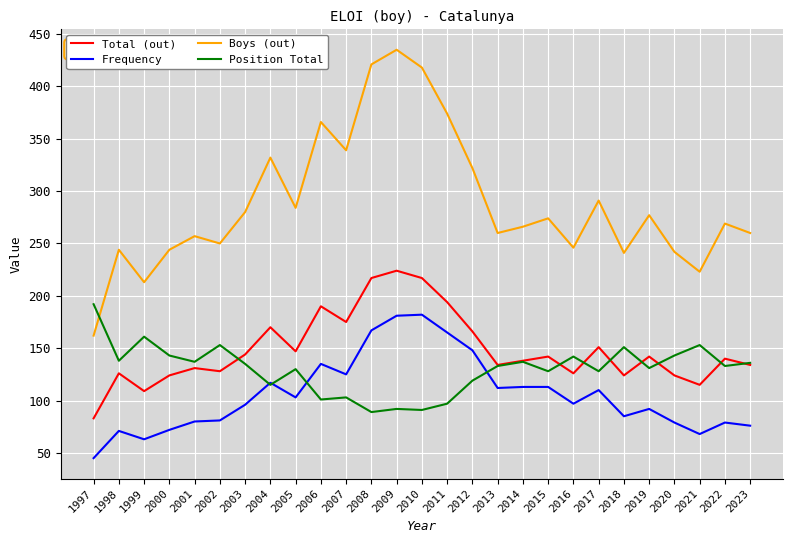

What is the approximate value of Boys (out) at 2005, to the nearest 50?

300